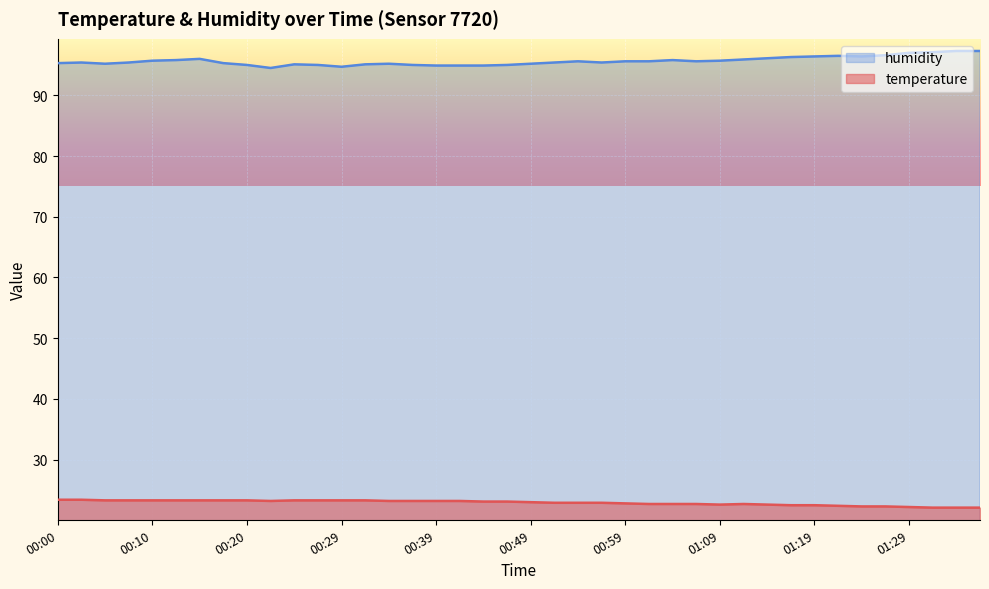

What are all the series names shown in the legend?

humidity, temperature